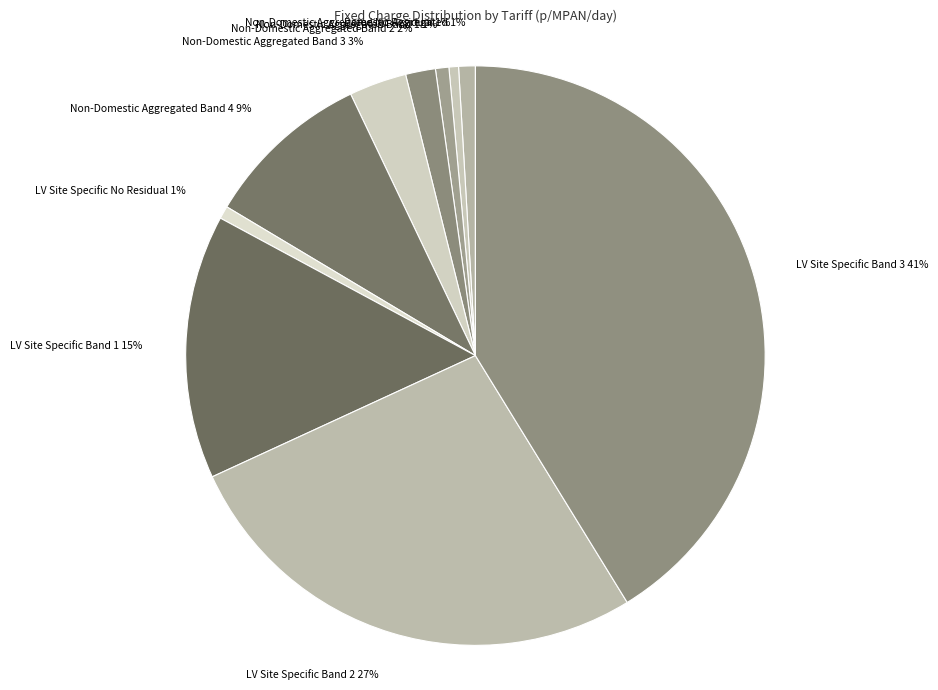

What is the largest slice in the pie chart?

LV Site Specific Band 3